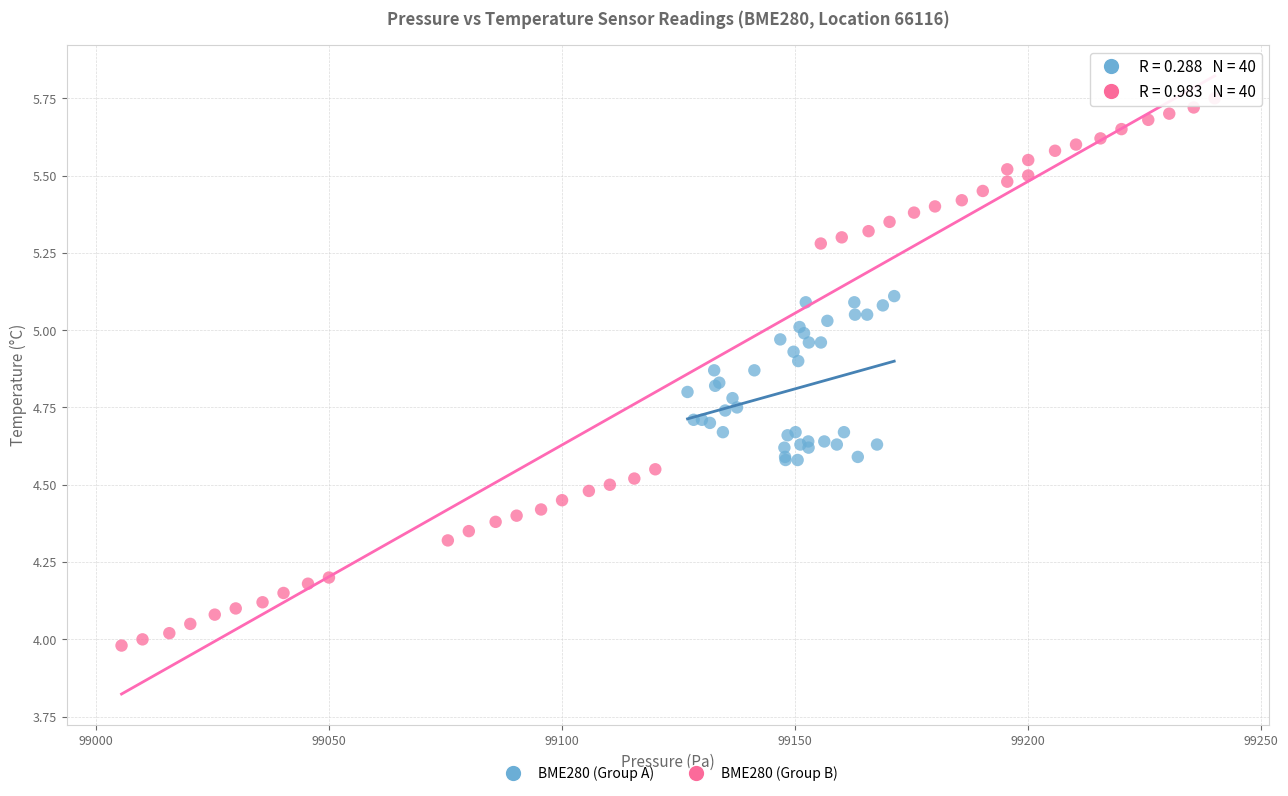

Which series has the widest spread of Y values?

BME280 (Group B)